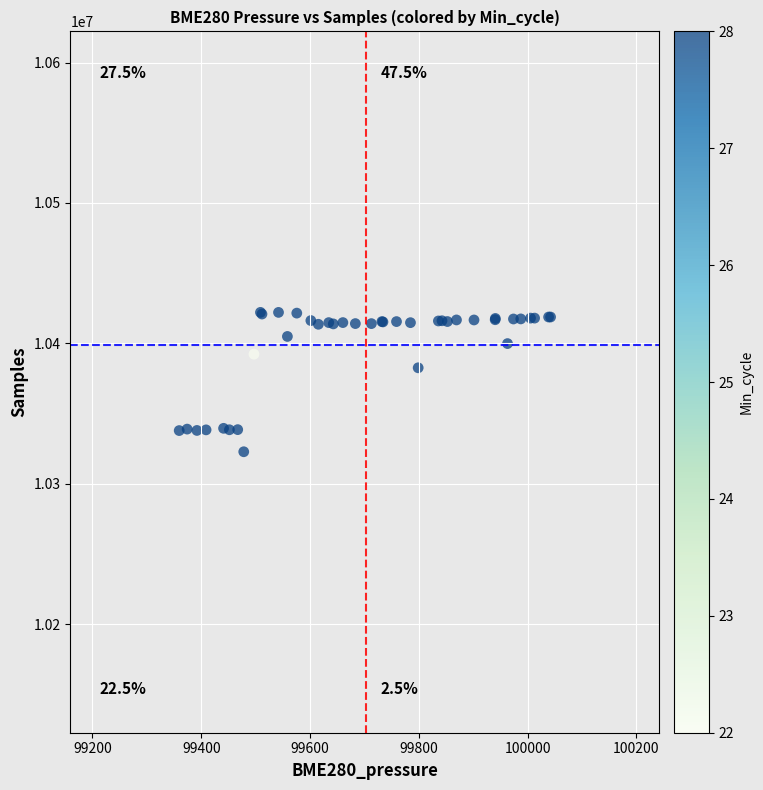

What Y value in the scatter plot is closest to 10372541?

10382700